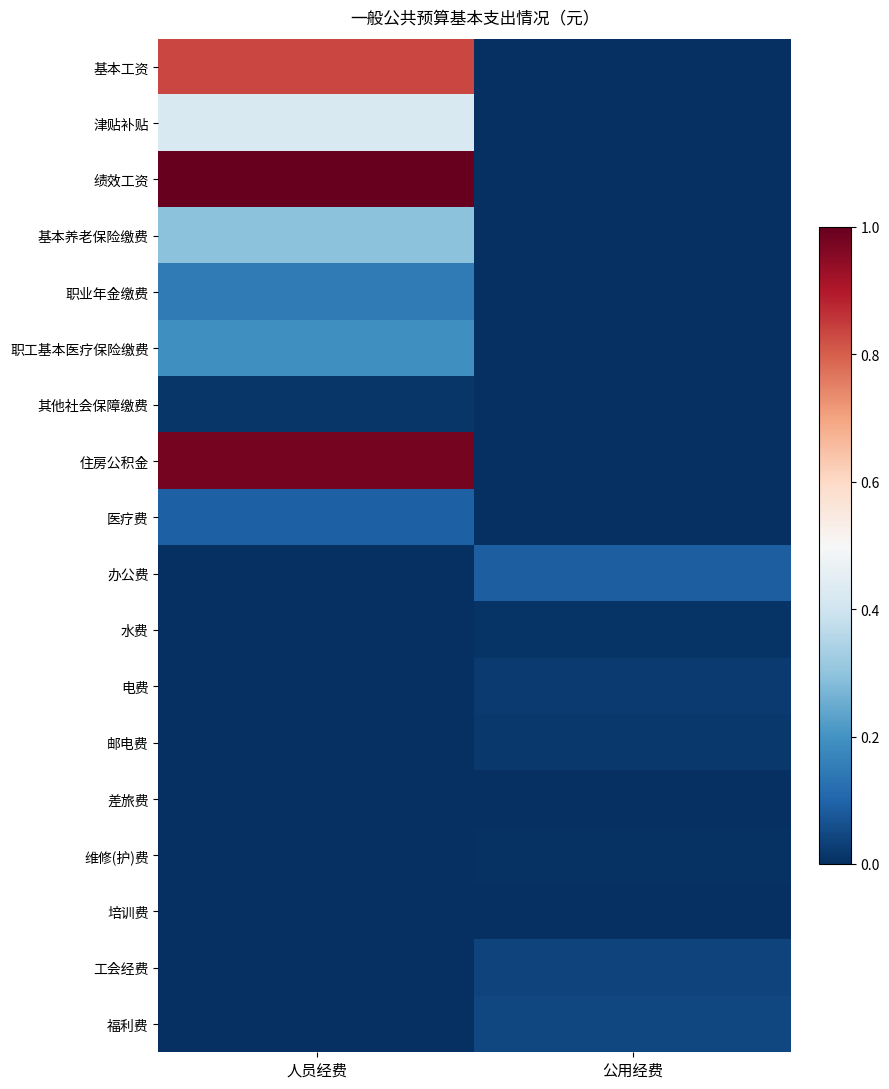

At which category is the sum across all series the highest?

人员经费